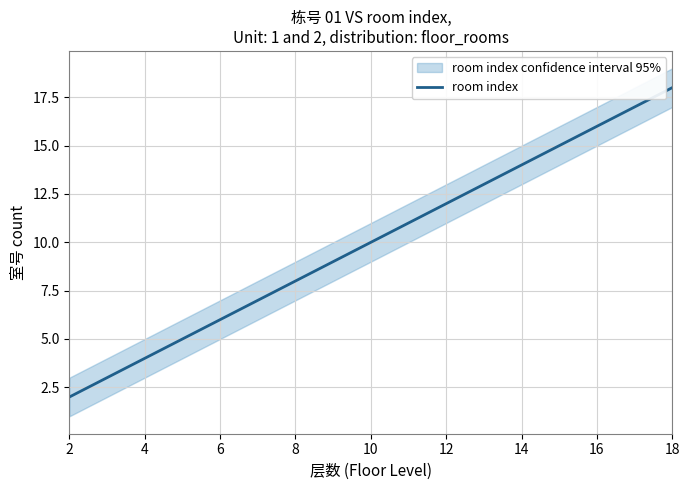

How many data points does each series have?

17